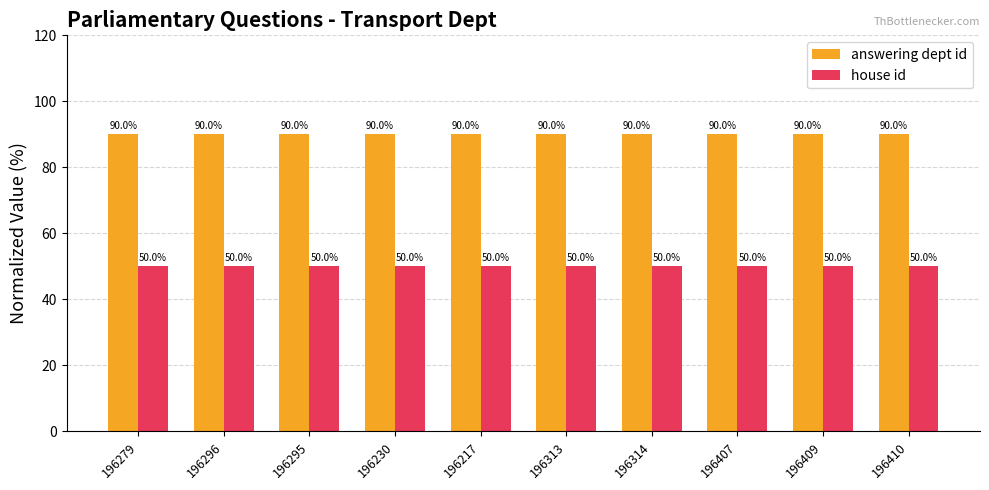

What are all the series names shown in the legend?

answering dept id, house id